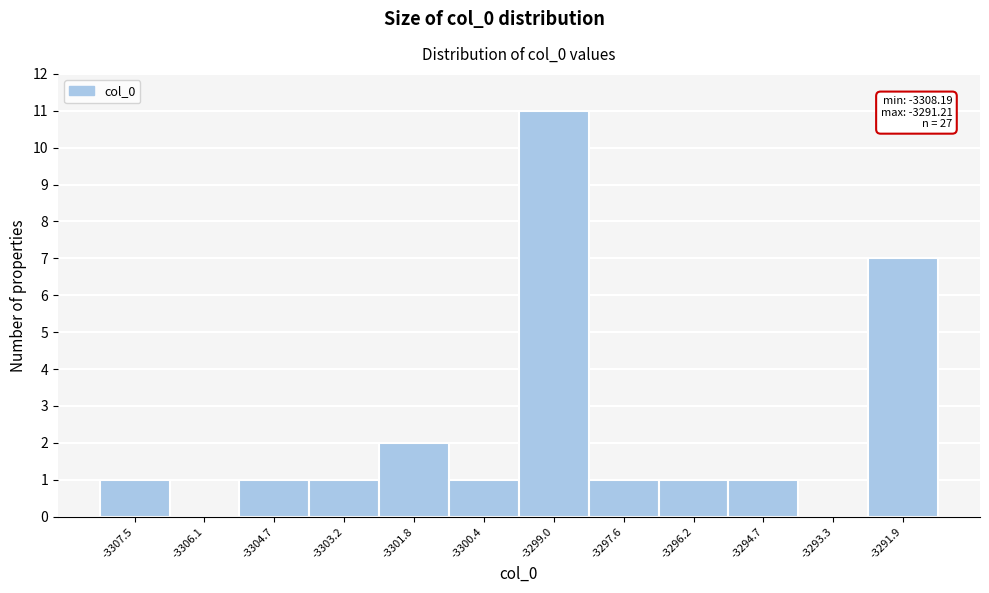

Which range on the x-axis has the tallest bar?

-3299.6 to -3298.2